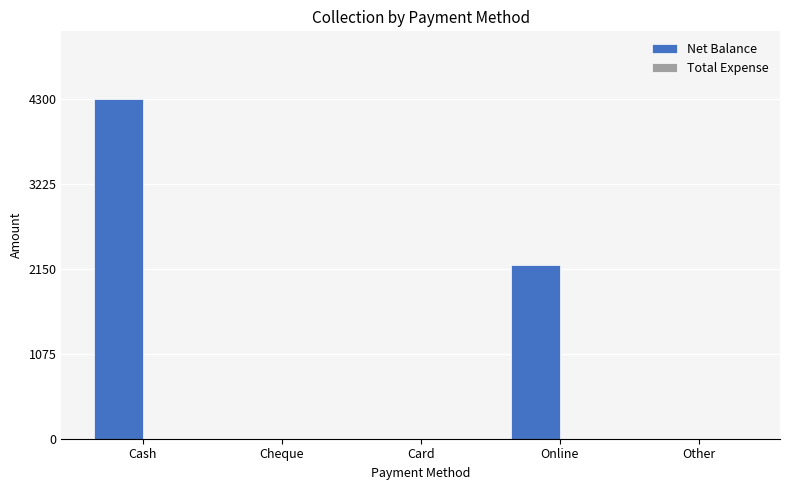

Which has a higher value, Card or Online?

Online